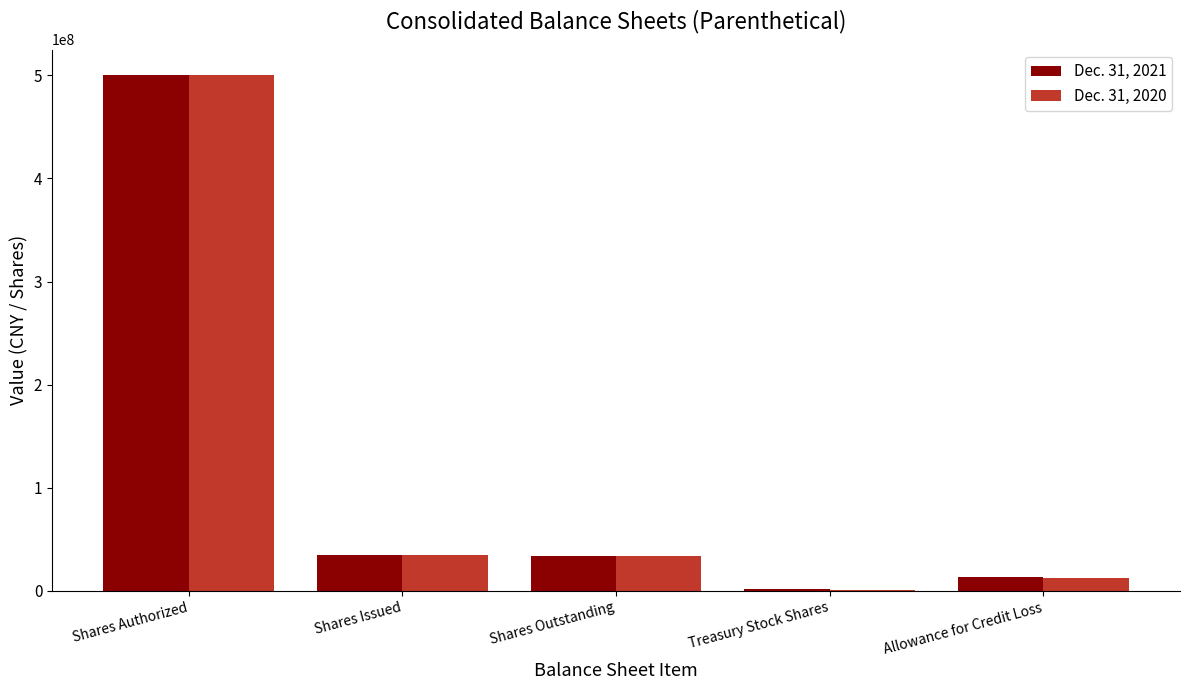

The Dec. 31, 2020 series shows 34568689 at Shares Issued. True or false?

True